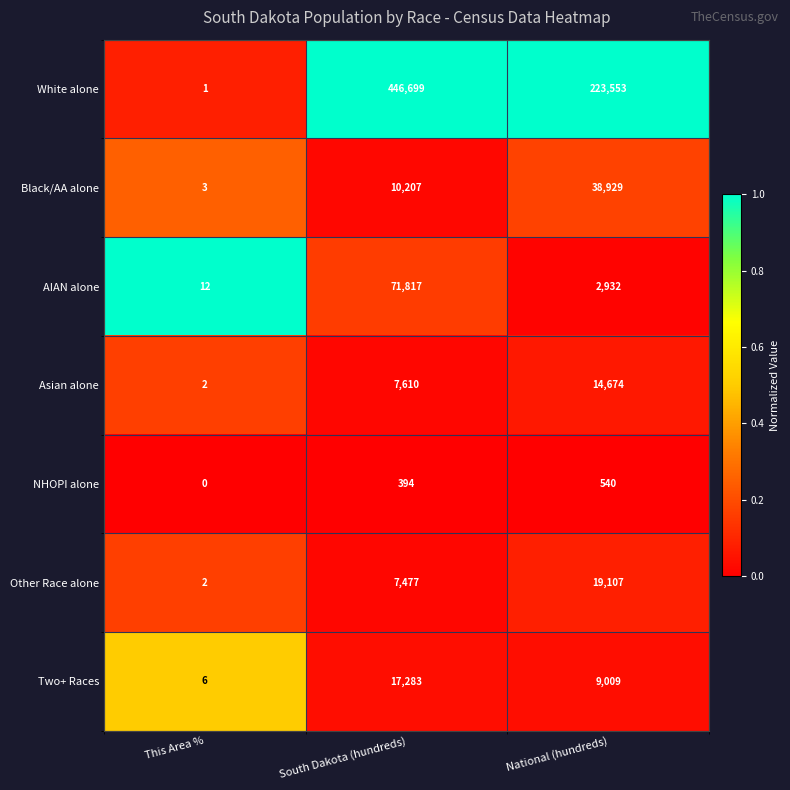

Reading left to right, what are all the values shown in this chart?

White alone: This Area %=1	South Dakota (hundreds)=446699	National (hundreds)=223553
Black/AA alone: This Area %=3	South Dakota (hundreds)=10207	National (hundreds)=38929
AIAN alone: This Area %=12	South Dakota (hundreds)=71817	National (hundreds)=2932
Asian alone: This Area %=2	South Dakota (hundreds)=7610	National (hundreds)=14674
NHOPI alone: This Area %=0	South Dakota (hundreds)=394	National (hundreds)=540
Other Race alone: This Area %=2	South Dakota (hundreds)=7477	National (hundreds)=19107
Two+ Races: This Area %=6	South Dakota (hundreds)=17283	National (hundreds)=9009